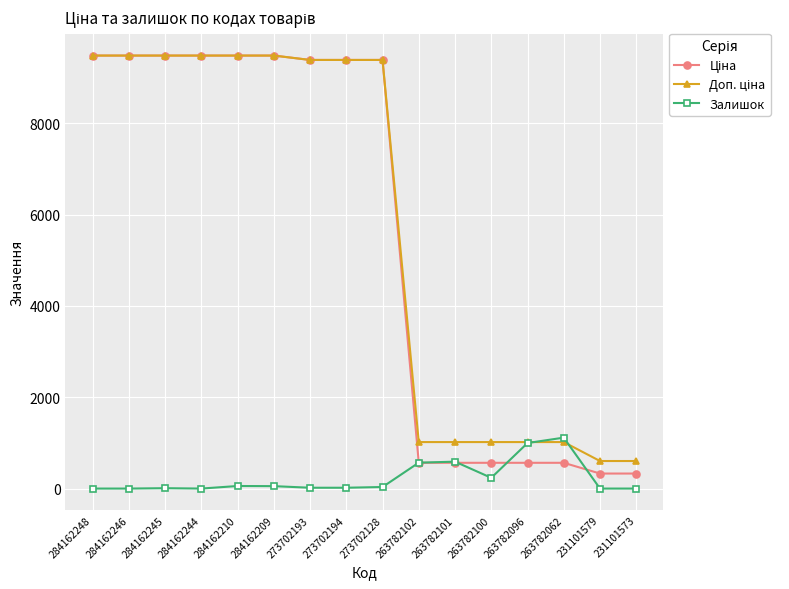

What is the total value across all series at 263782100?

1816.8